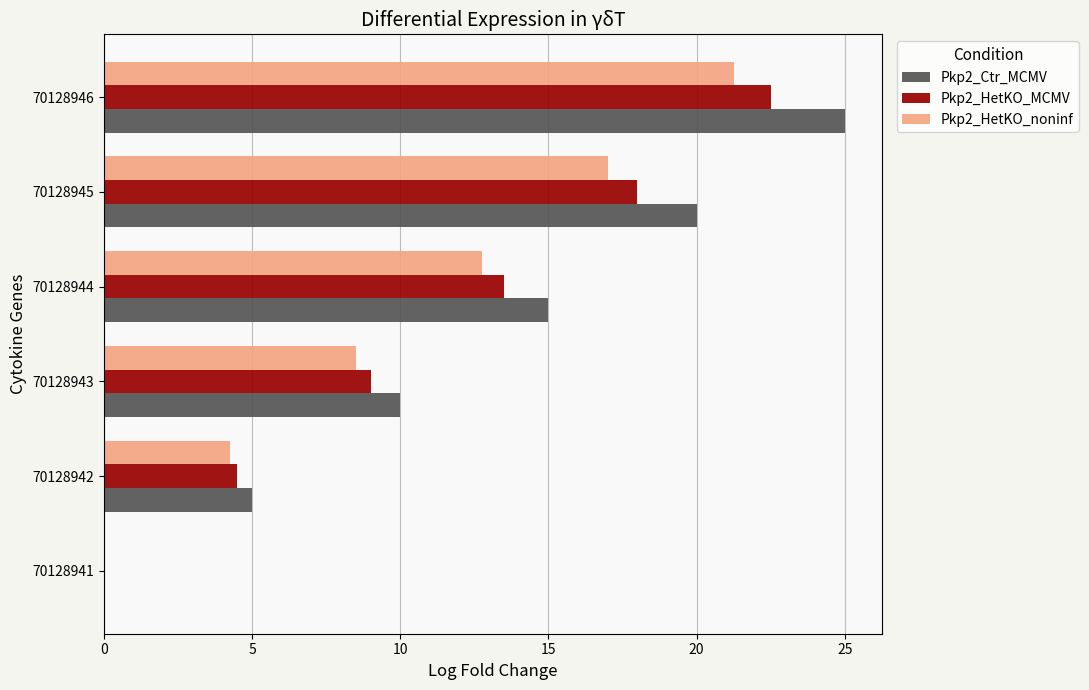

How many data points does each series have?

6